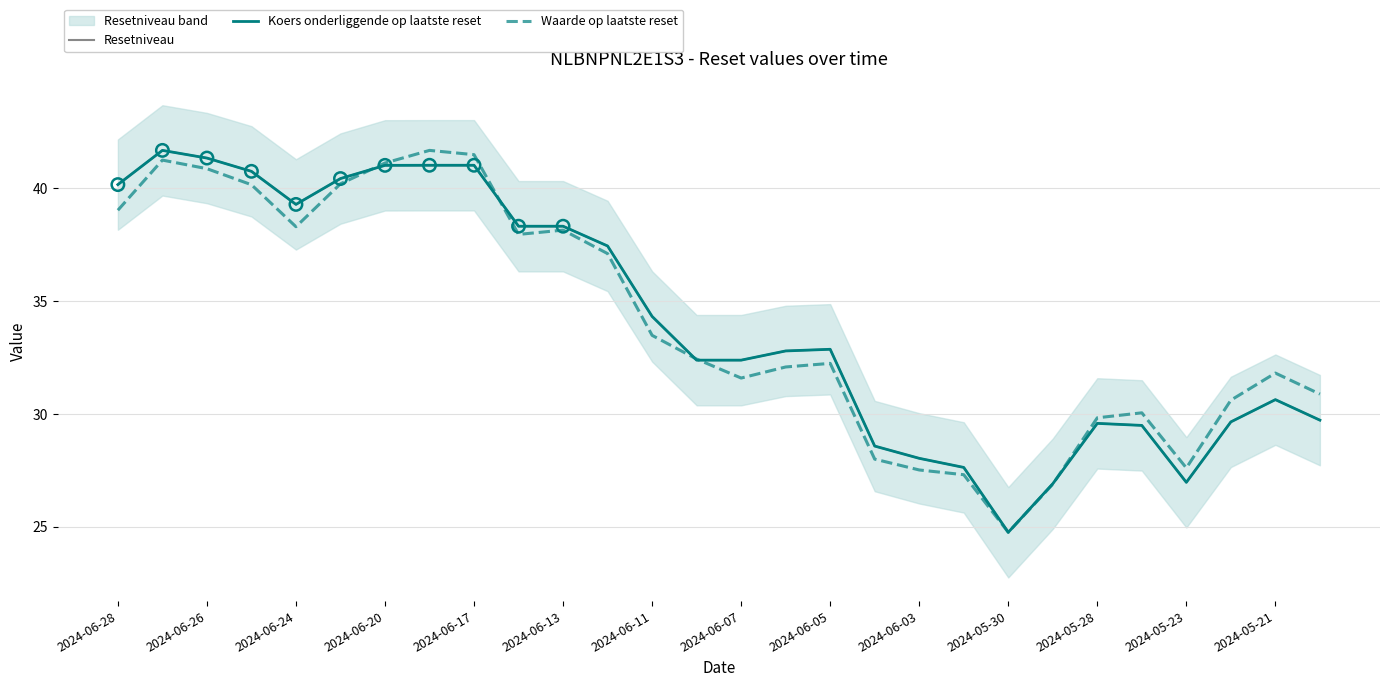

Which series contains the highest Y value?

Resetniveau